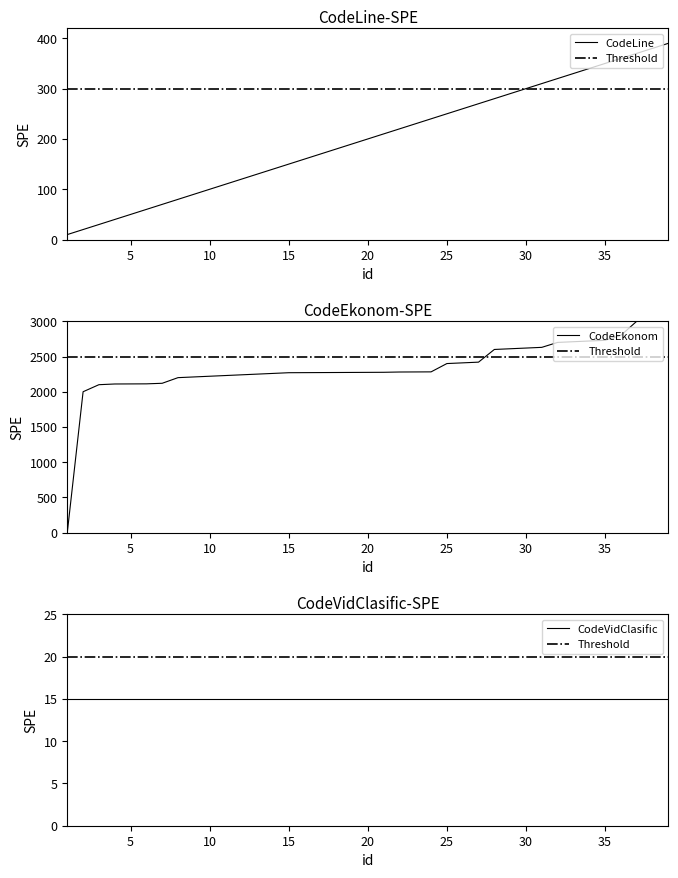

What is the difference between the second highest and minimum values in the CodeEkonom series?

3100